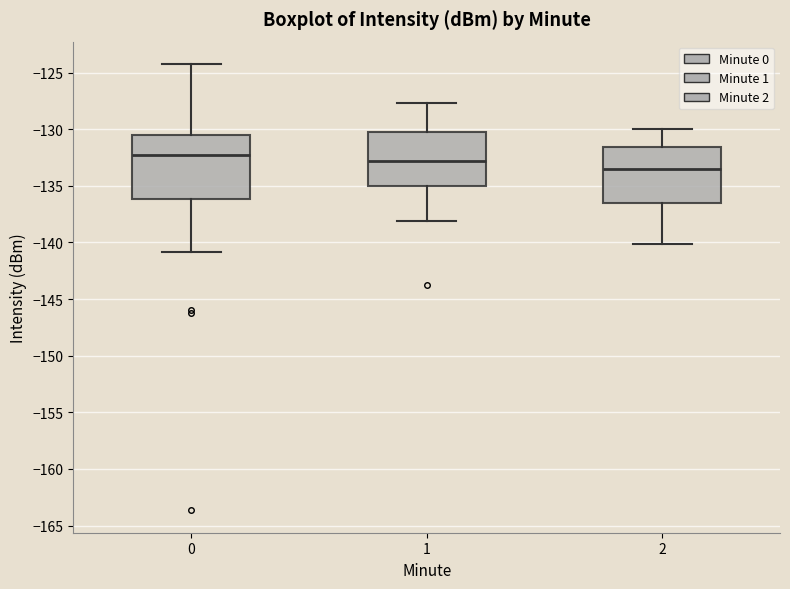

Which box's median line is the lowest?

2